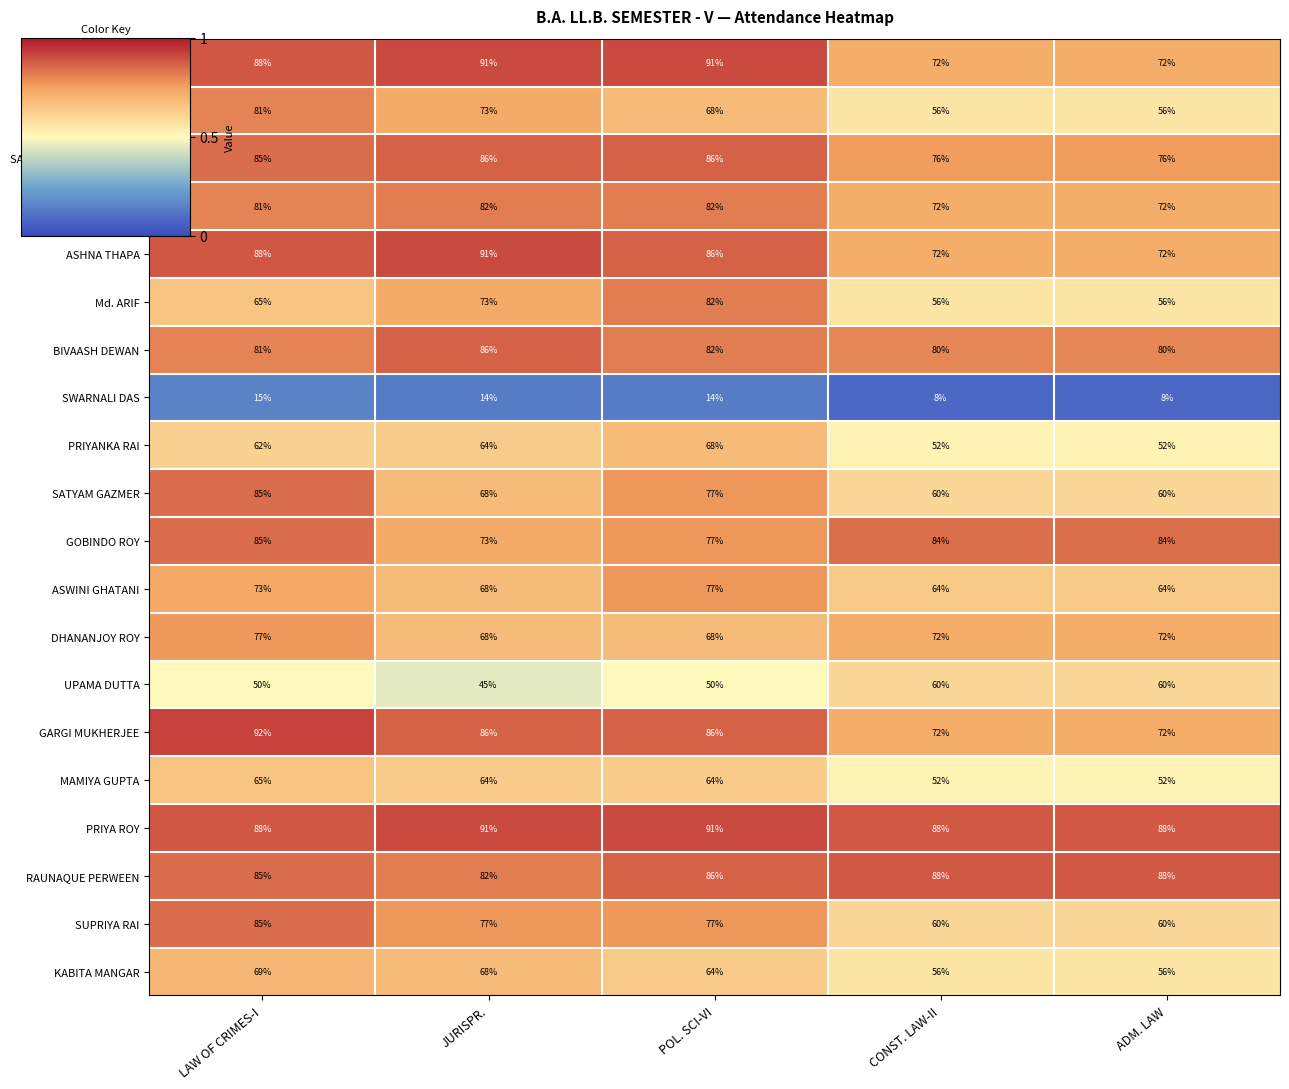

True or false: PRIYA ROY has a value of 88 at LAW OF CRIMES-I.

True